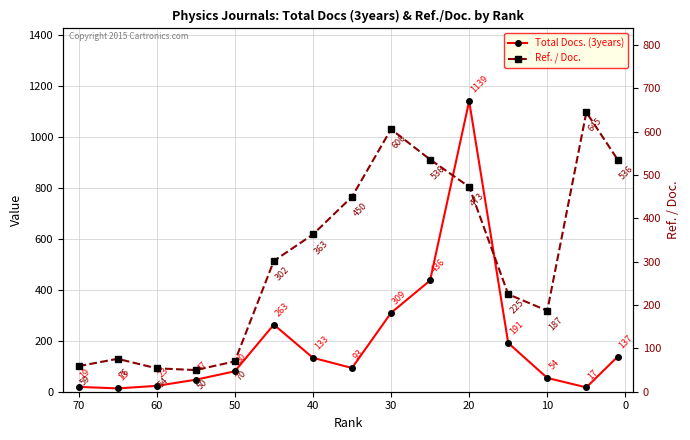

What is the difference between the second highest and minimum values in the Ref. / Doc. series?

556